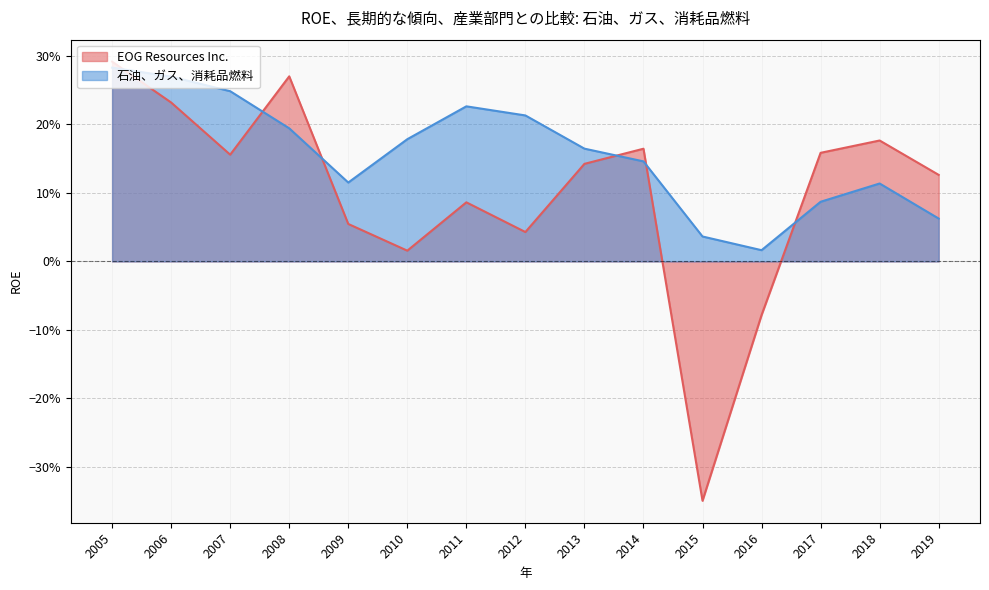

Between which two adjacent categories do EOG Resources Inc. and 石油、ガス、消耗品燃料 first intersect?

2005 and 2006